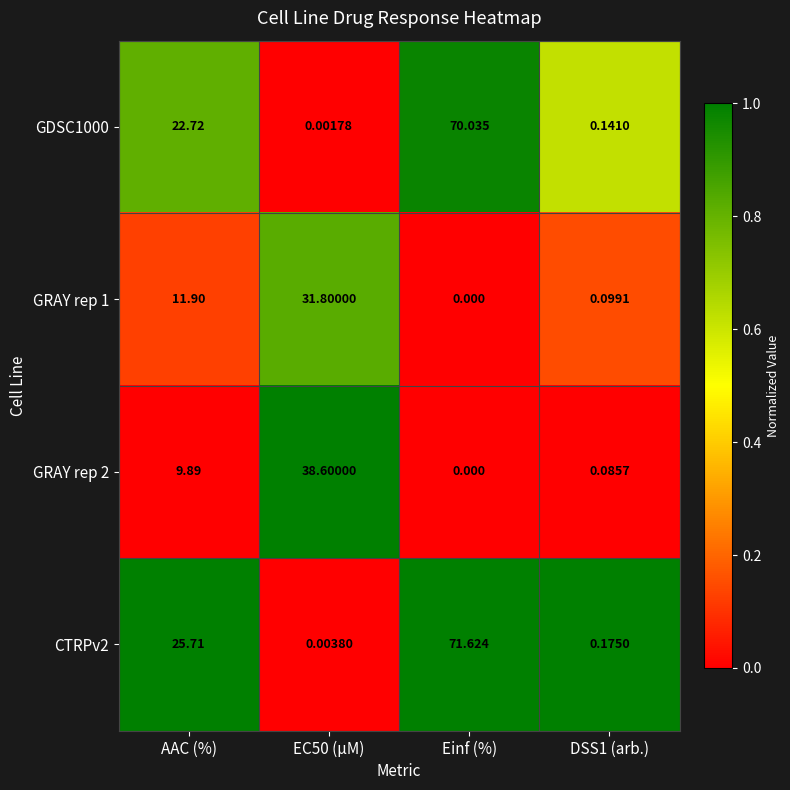

At which label does GRAY rep 2 reach its minimum?

Einf (%)